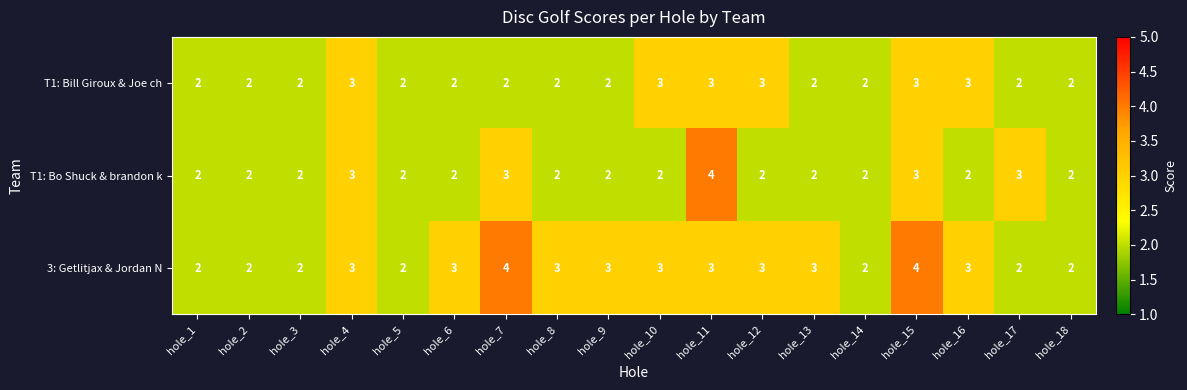

What is the maximum value for T1: Bill Giroux & Joe ch?

3